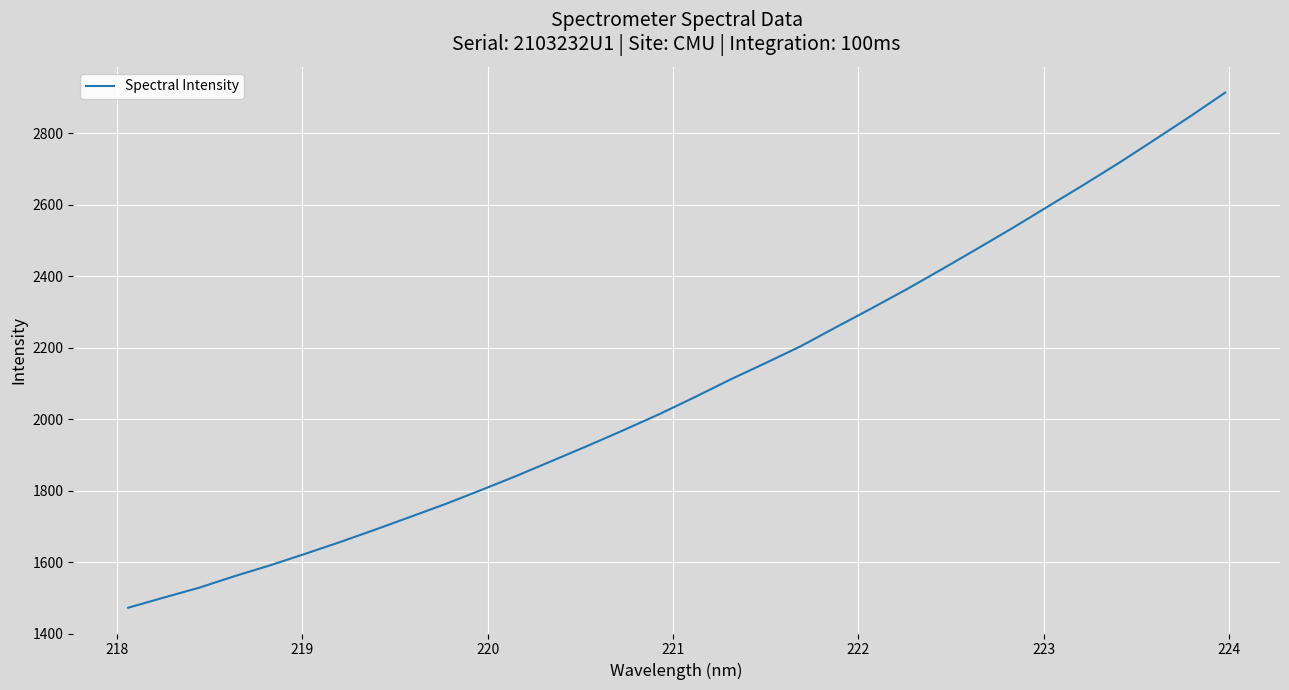

What is the minimum value shown in the chart?

1472.1